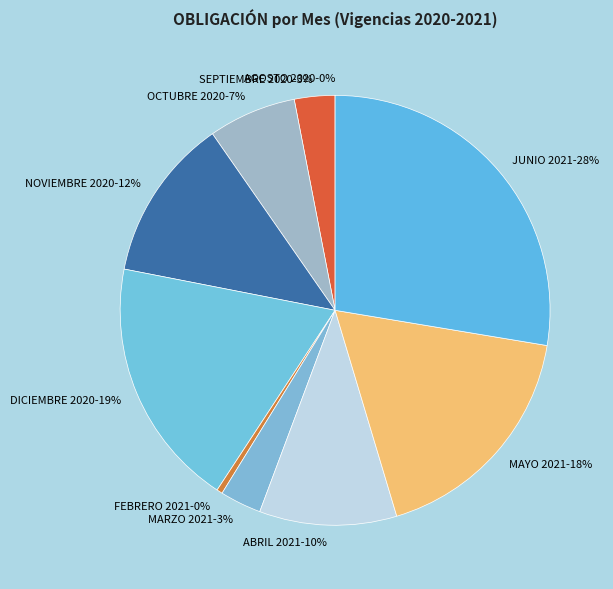

What is the largest slice in the pie chart?

JUNIO 2021-28%